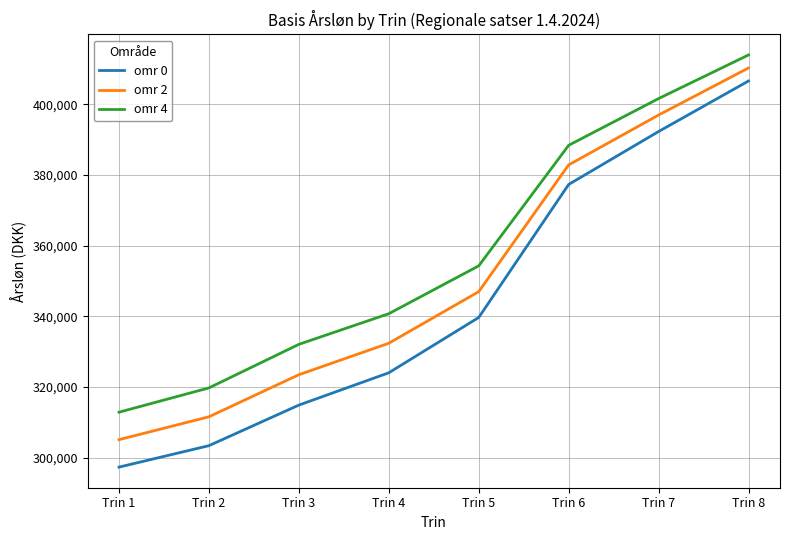

True or false: omr 2 has more than 2 interior local peaks.

False